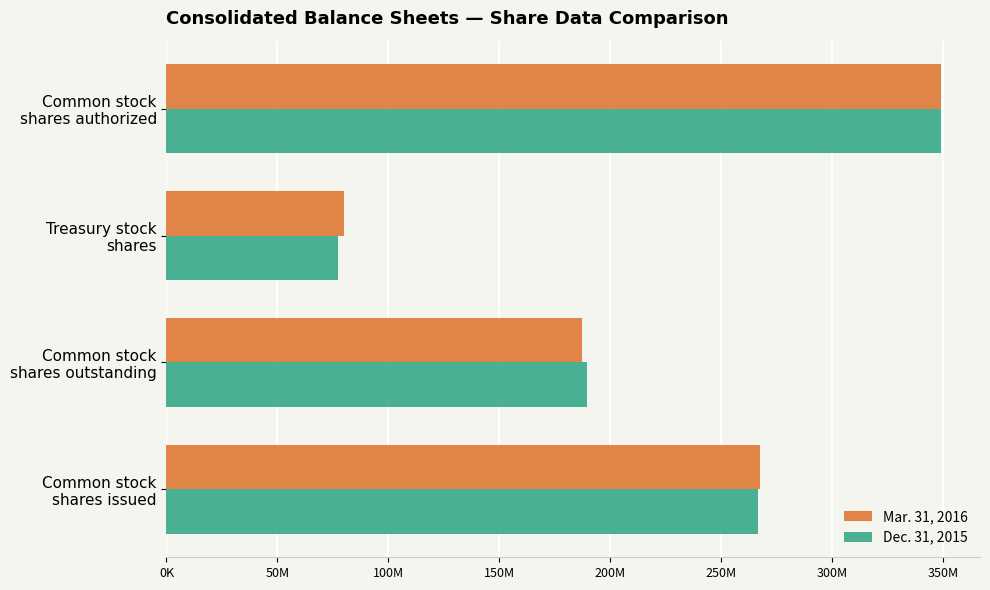

Reading left to right, transcribe all the data shown in this chart.

Mar. 31, 2016: 267161000	186974000	80186000	349000000
Dec. 31, 2015: 266545000	189308000	77237000	349000000